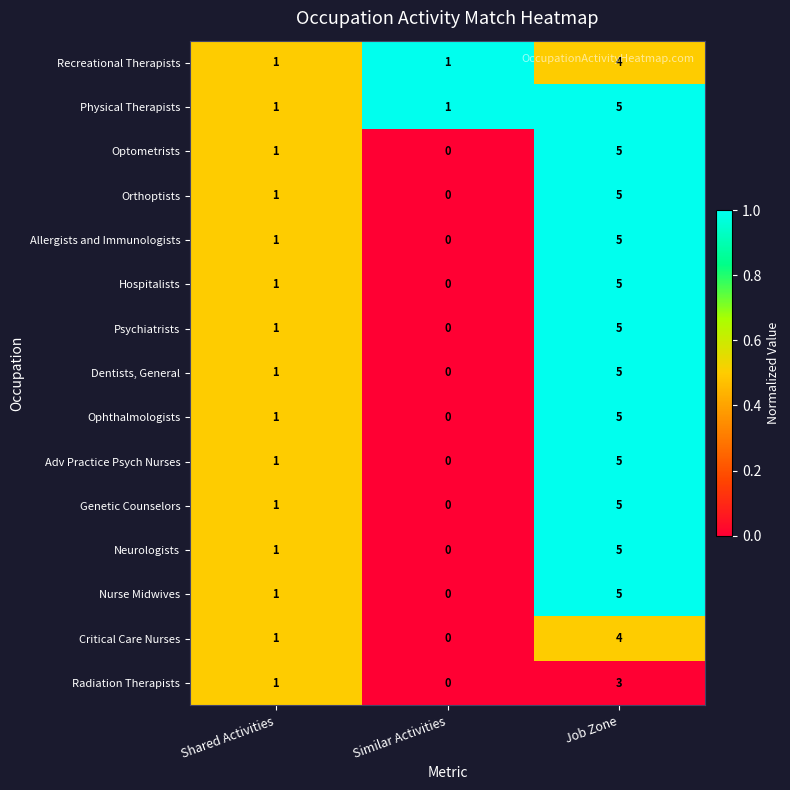

How many distinct data groups are displayed?

15